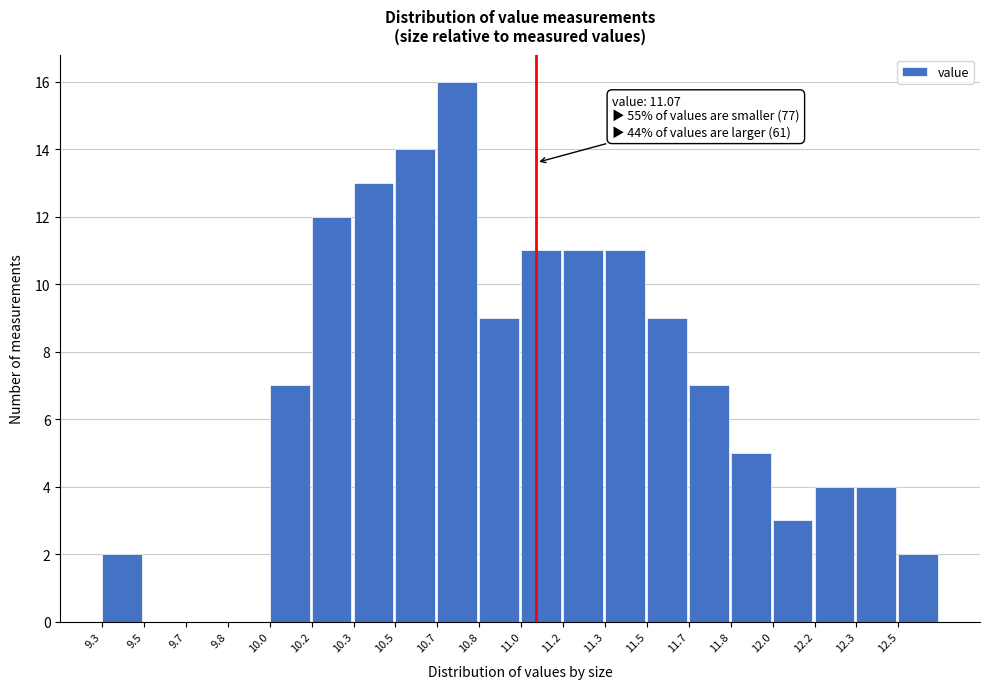

Reading right to left, transcribe all the data shown in this chart.

12.5=2	12.3=4	12.2=4	12.0=3	11.8=5	11.7=7	11.5=9	11.3=11	11.2=11	11.0=11	10.8=9	10.7=16	10.5=14	10.3=13	10.2=12	10.0=7	9.8=0	9.7=0	9.5=0	9.3=2